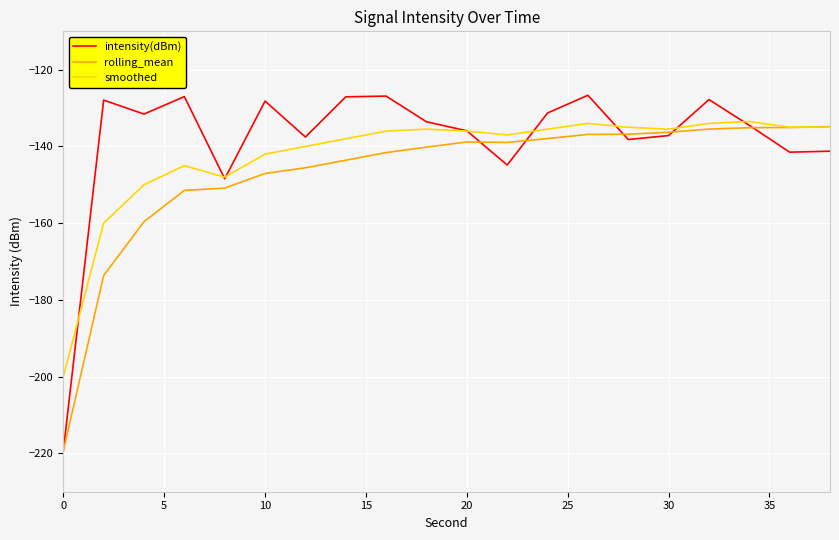

What is the difference between the maximum and second lowest values in the intensity(dBm) series?

21.8